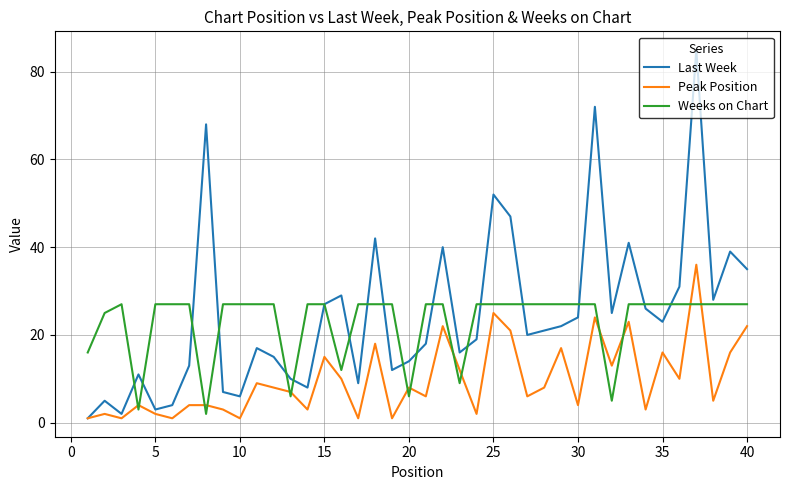

Which series has the widest spread of values?

Last Week